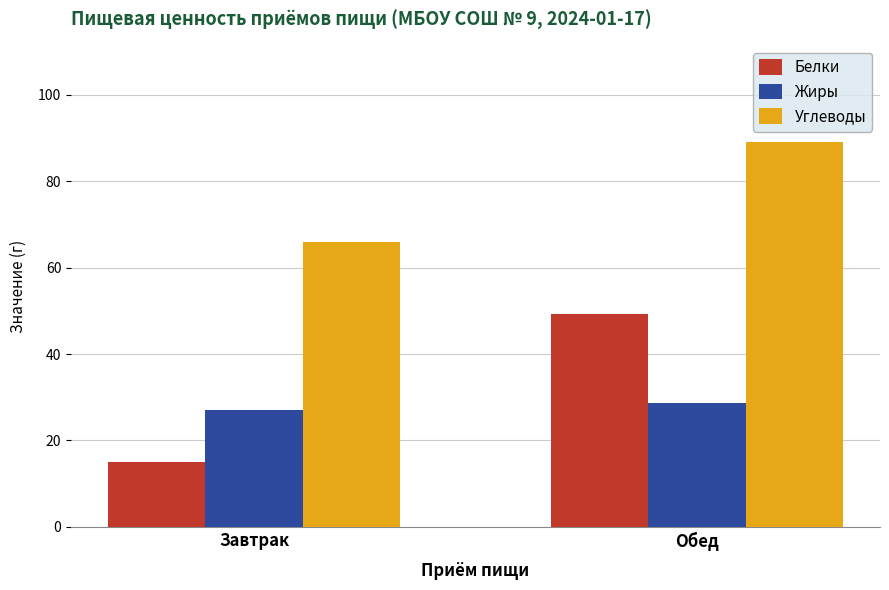

Reading left to right, transcribe all the data shown in this chart.

Белки: Завтрак=15.1	Обед=49.3
Жиры: Завтрак=27.0	Обед=28.6
Углеводы: Завтрак=66.0	Обед=89.2